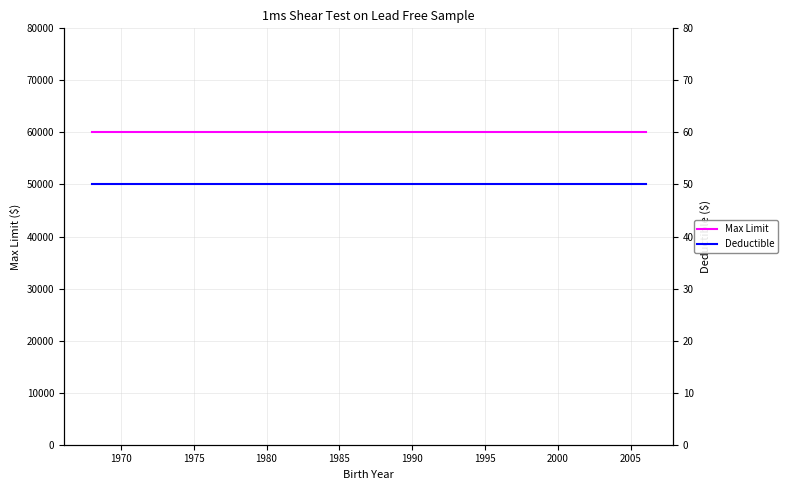

Reading left to right, extract all data points from this chart.

Max Limit: 60000	60000	60000	60000	60000	60000	60000	60000	60000	60000	60000	60000	60000	60000	60000
Deductible: 50	50	50	50	50	50	50	50	50	50	50	50	50	50	50